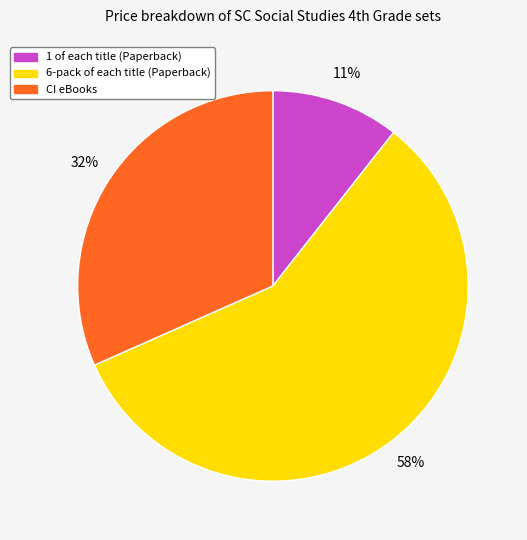

Between 1 of each title (Paperback) and CI eBooks, which is larger?

CI eBooks